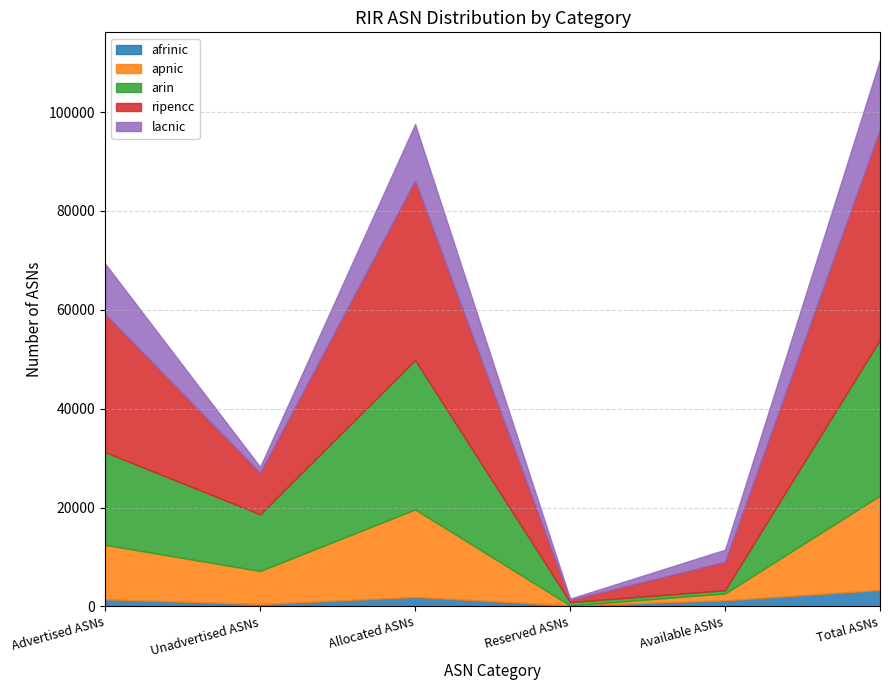

What is the label of the 2nd point from the left?

Unadvertised ASNs